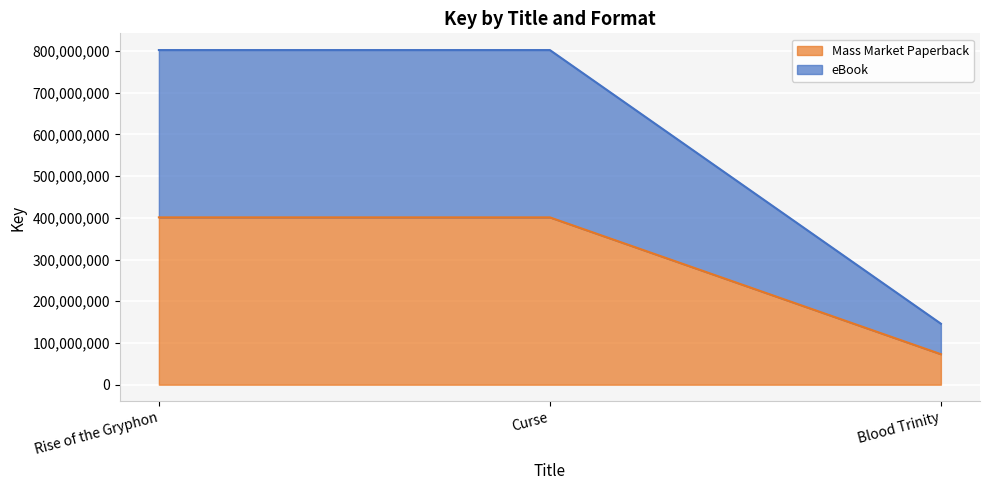

How many lines are shown in the chart?

2